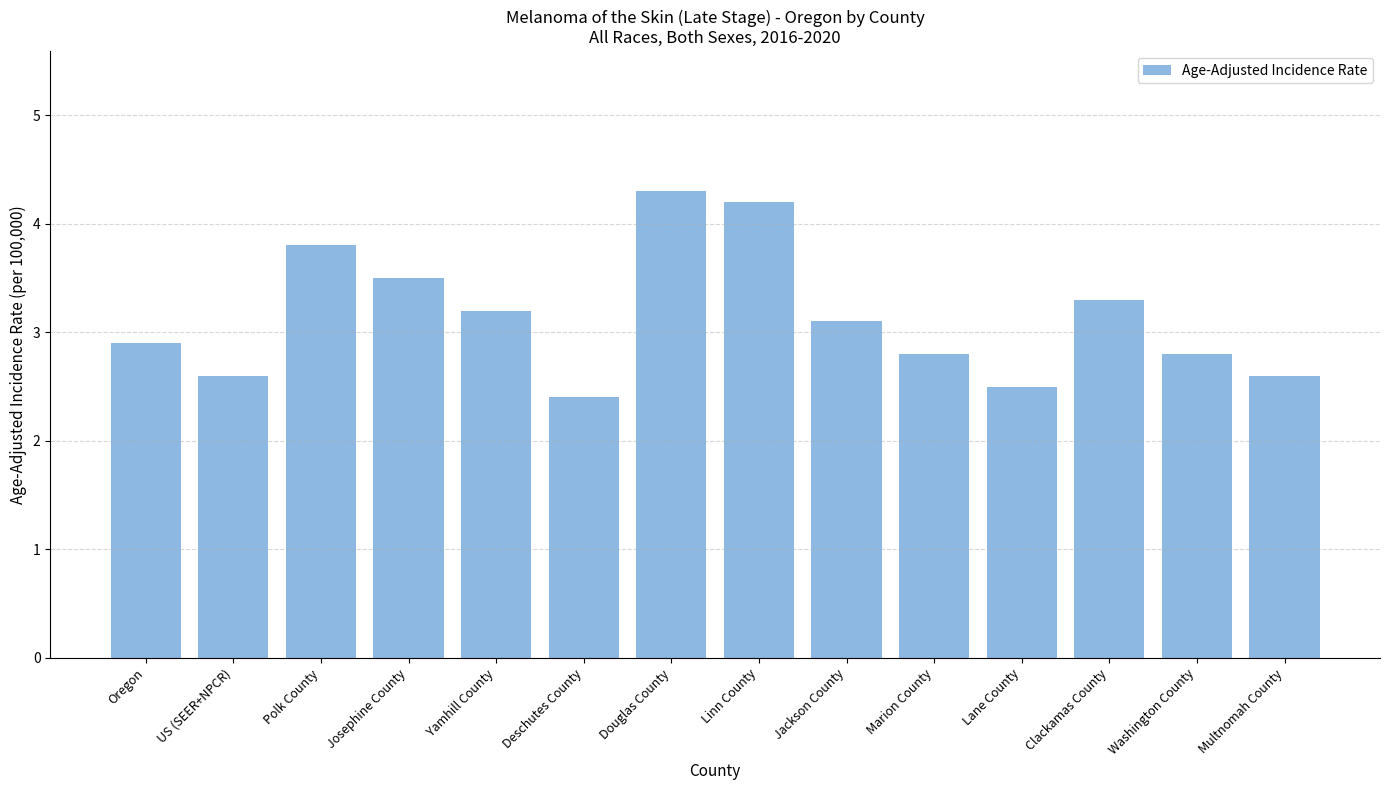

What is the sum of the values at Lane County and Oregon?

5.4